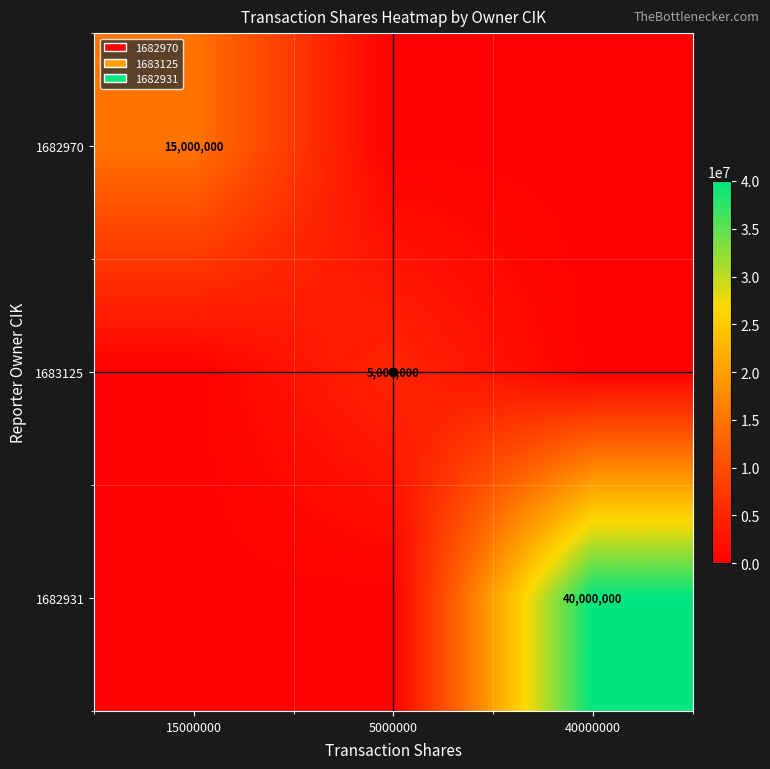

The 1682931 series shows -18639866 at 5000000. True or false?

False